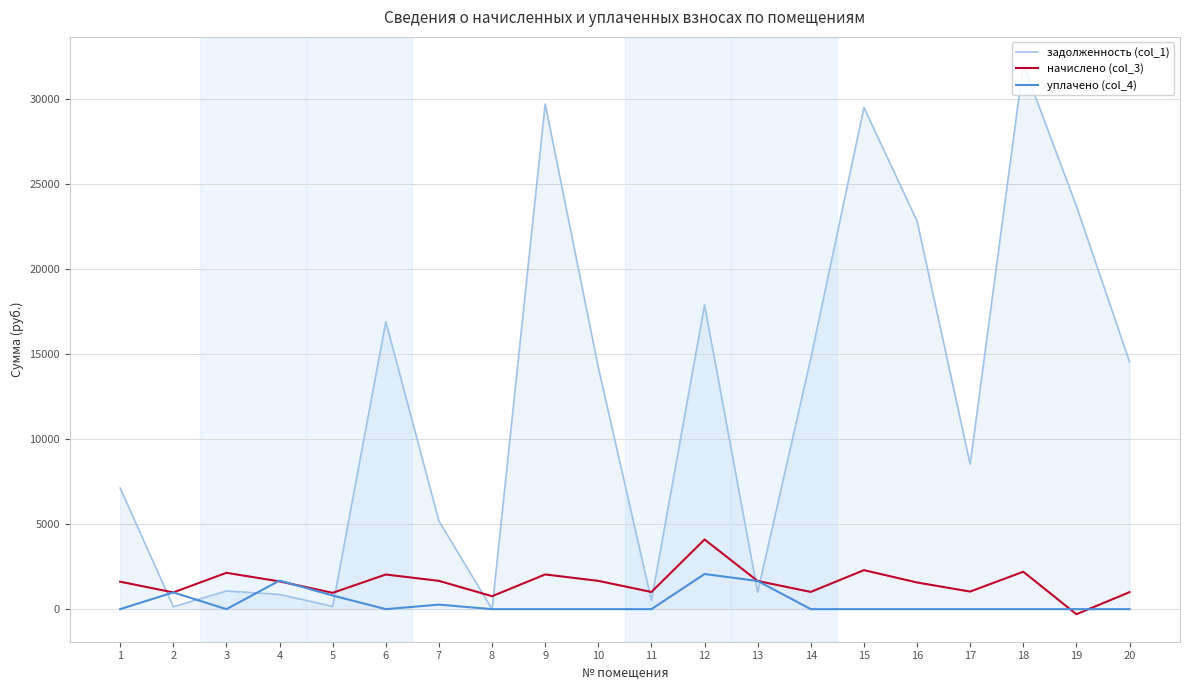

Where do начислено (col_3) and задолженность (col_1) first cross each other?

1 and 2